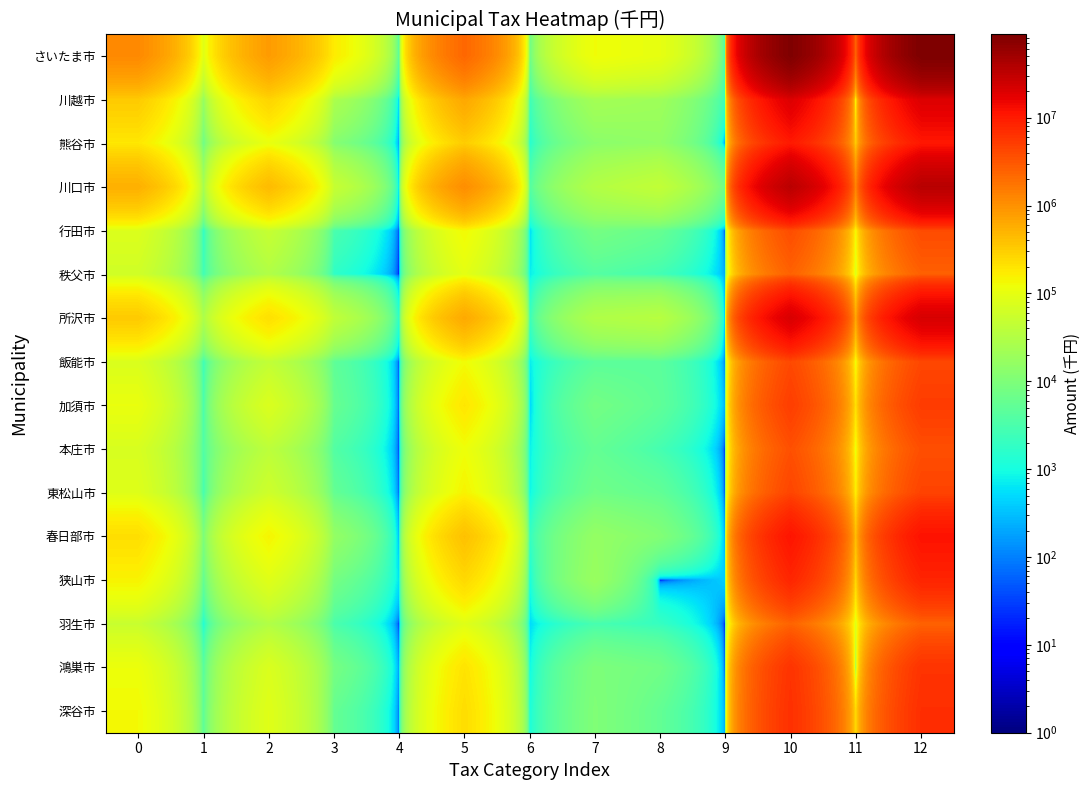

At 3, list the series in order from smallest to largest.

秩父市, 行田市, 羽生市, 本庄市, 飯能市, 東松山市, 深谷市, 加須市, 狭山市, 鴻巣市, 熊谷市, 春日部市, 川越市, 所沢市, 川口市, さいたま市